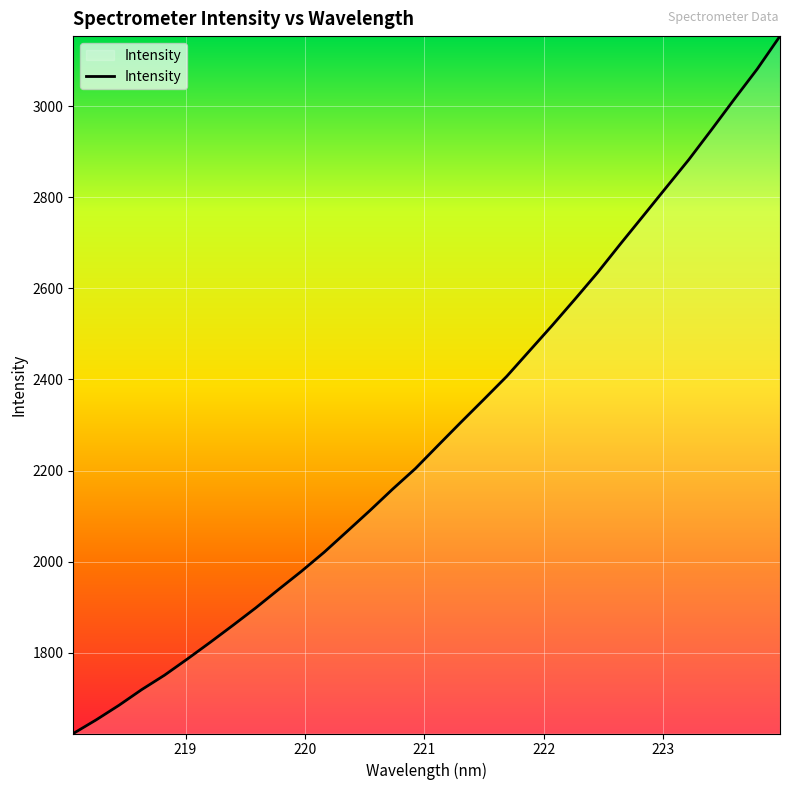

What is the minimum value shown in the chart?

1622.8